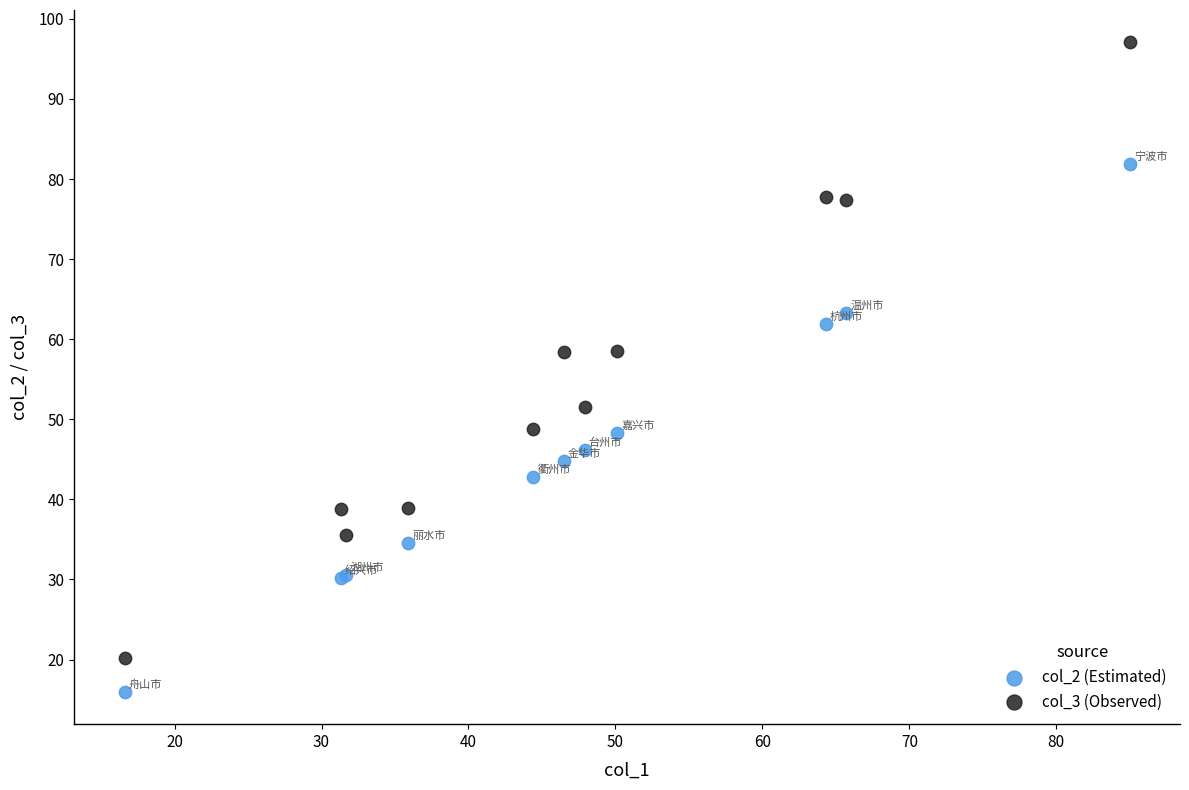

Which series has the widest spread of Y values?

col_3 (Observed)